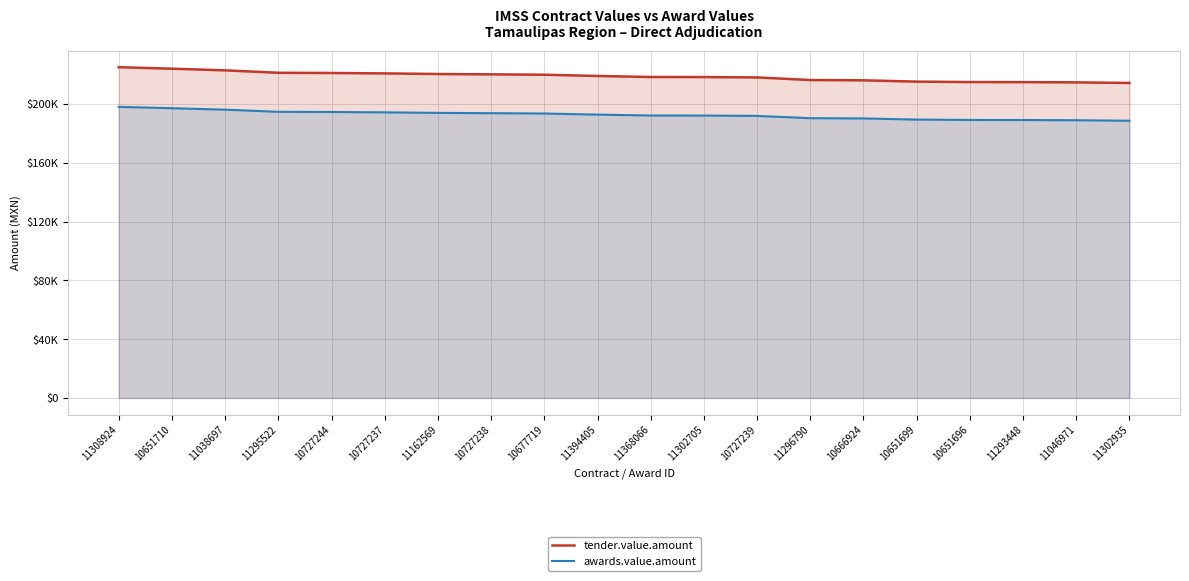

How many lines are shown in the chart?

2